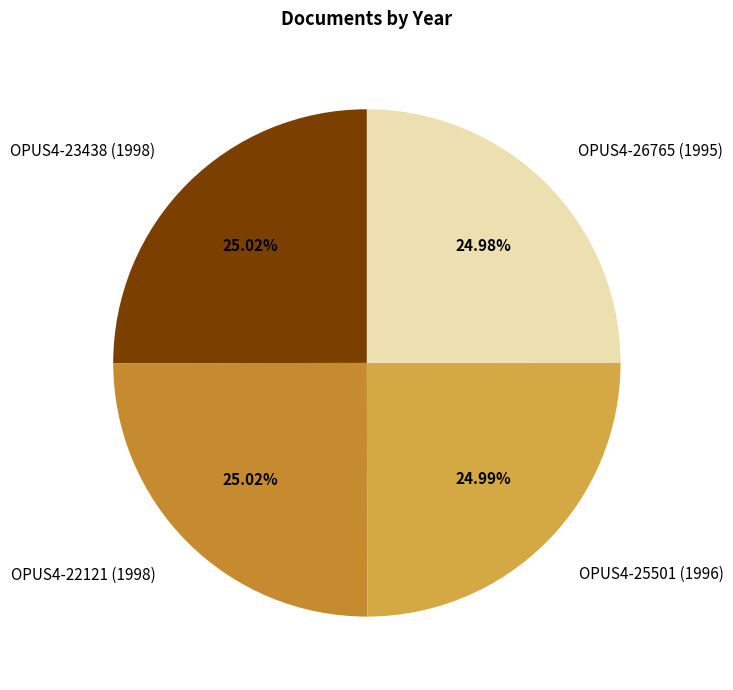

Approximately how many times larger is the value at OPUS4-26765 (1995) compared to OPUS4-25501 (1996)?

1.0